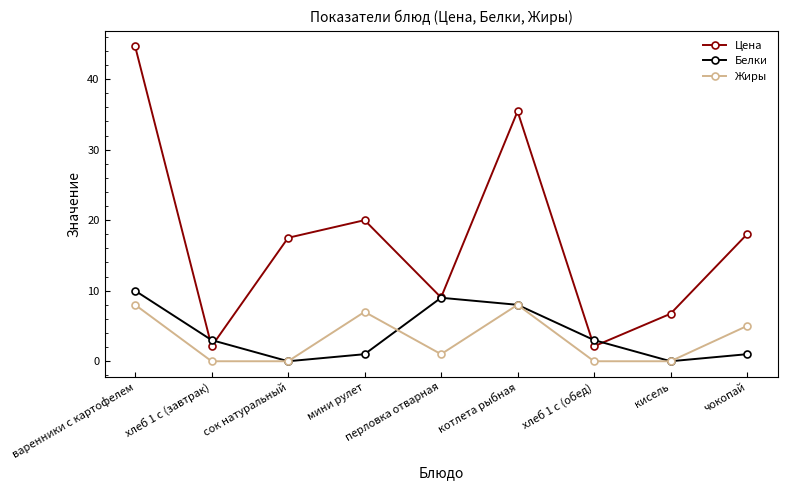

What is the total value across all series at перловка отварная?

19.0